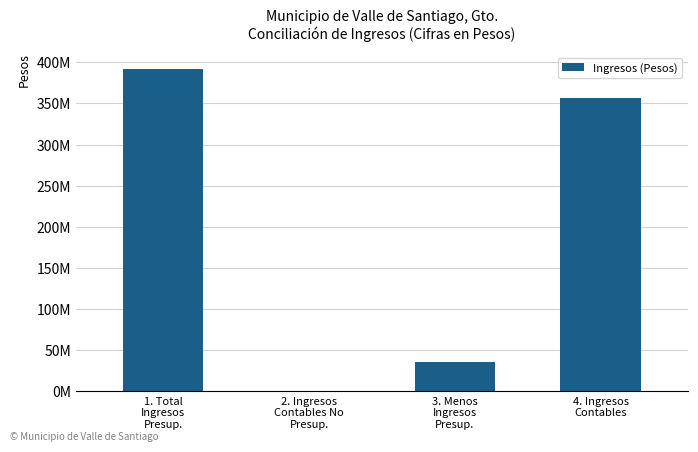

What is the average value?

196135822.6